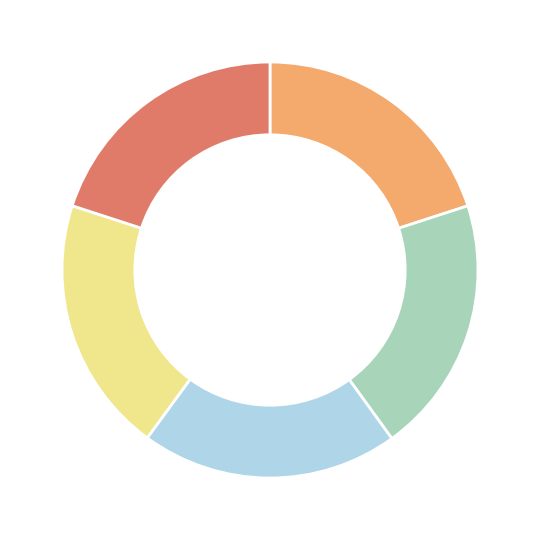

Is there a majority slice in this chart?

No